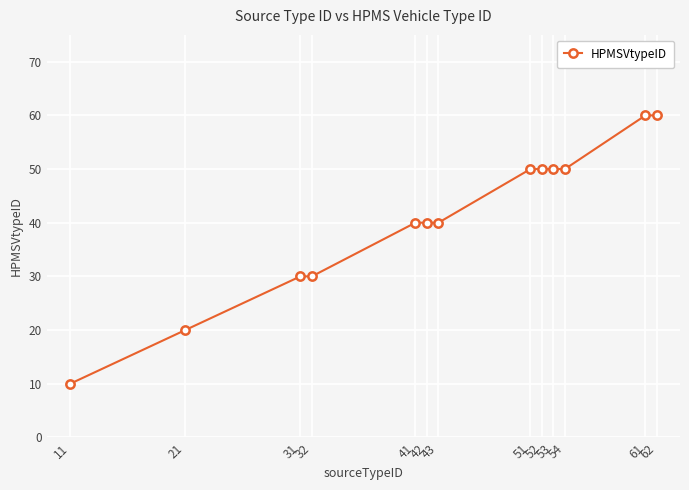

What is the value of the 9th point from the left?

50